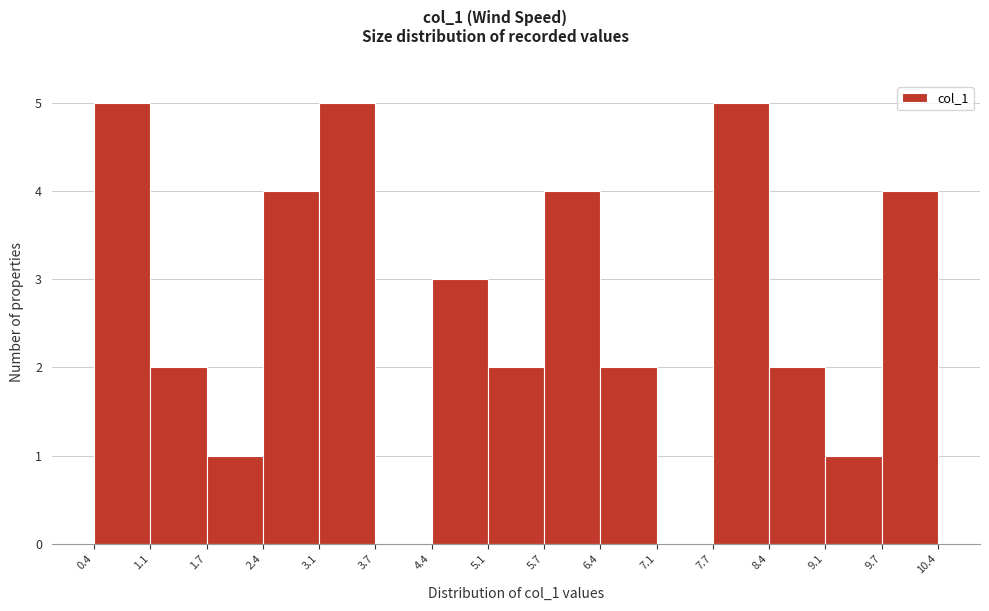

Reading left to right, transcribe this chart: for each bar, give the range it covers on the x-axis and its height. The values are not printed on the chart, so give them approximately, as read against the axis.

0.4 to 1.1: 5
1.1 to 1.7: 2
1.7 to 2.4: 1
2.4 to 3.1: 4
3.1 to 3.7: 5
3.7 to 4.4: 0
4.4 to 5.1: 3
5.1 to 5.7: 2
5.7 to 6.4: 4
6.4 to 7.1: 2
7.1 to 7.7: 0
7.7 to 8.4: 5
8.4 to 9.1: 2
9.1 to 9.7: 1
9.7 to 10.4: 4